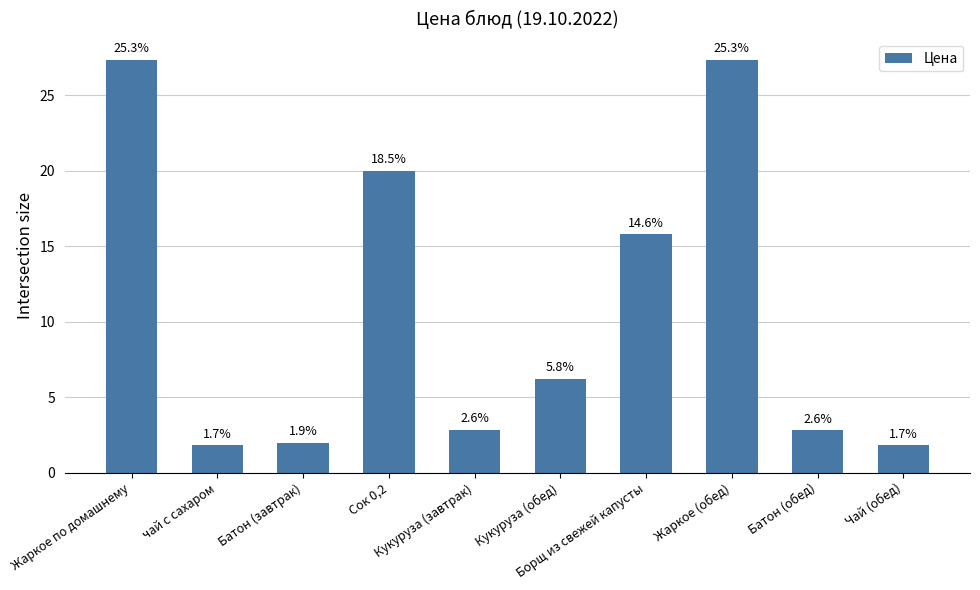

Does the chart contain any negative values?

No